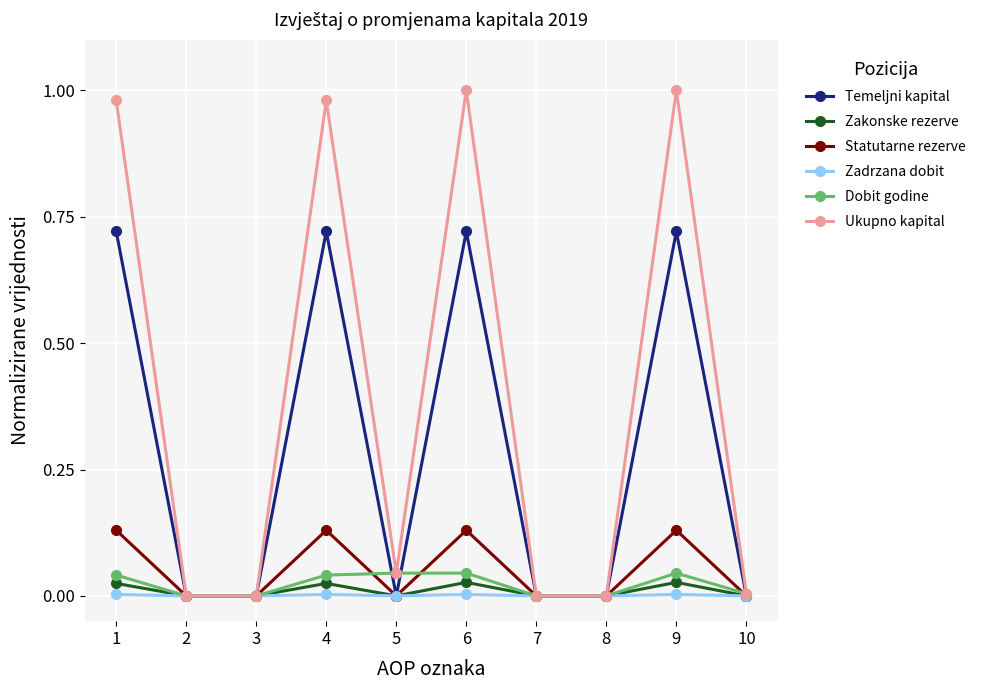

True or false: Temeljni kapital has more than 1 interior local peaks.

True